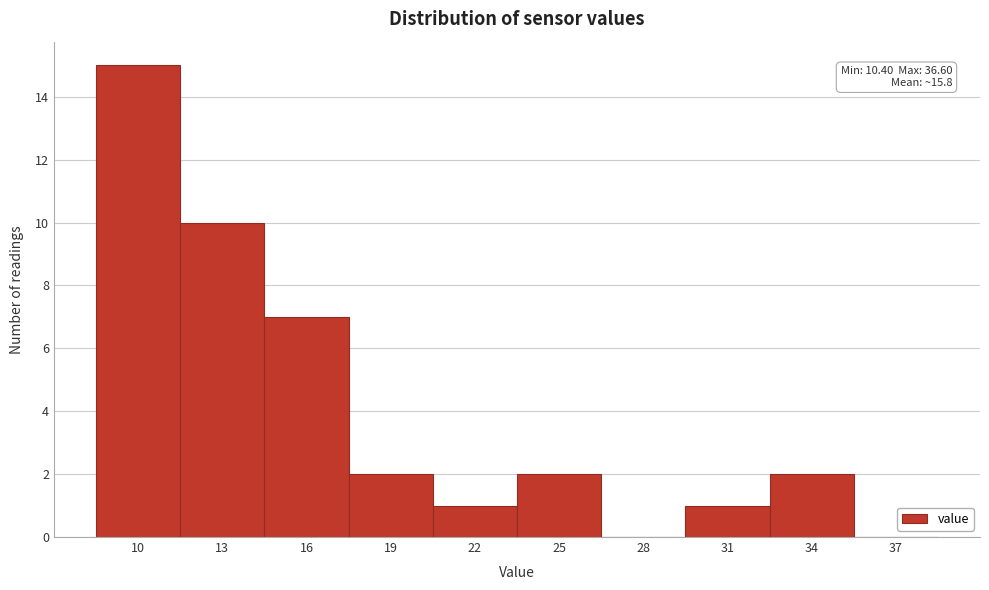

Reading left to right, list all the values displayed in this chart.

10=15	13=10	16=7	19=2	22=1	25=2	28=0	31=1	34=2	37=0